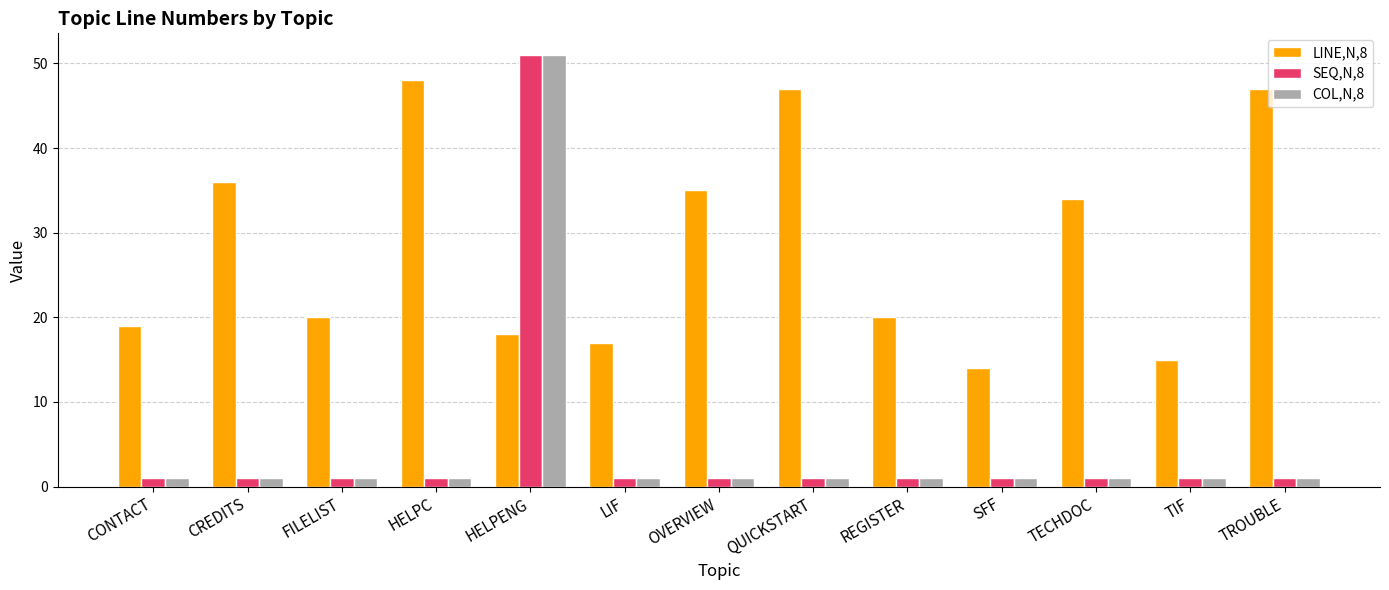

What is the label of the 7th bar from the left?

OVERVIEW